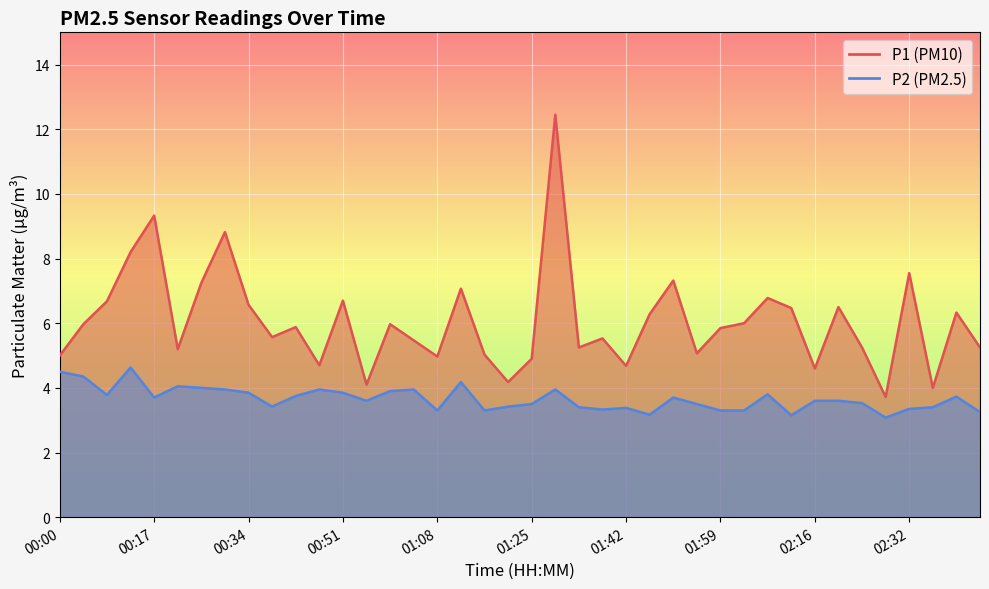

Between 02:28 and 01:59, which is larger?

01:59